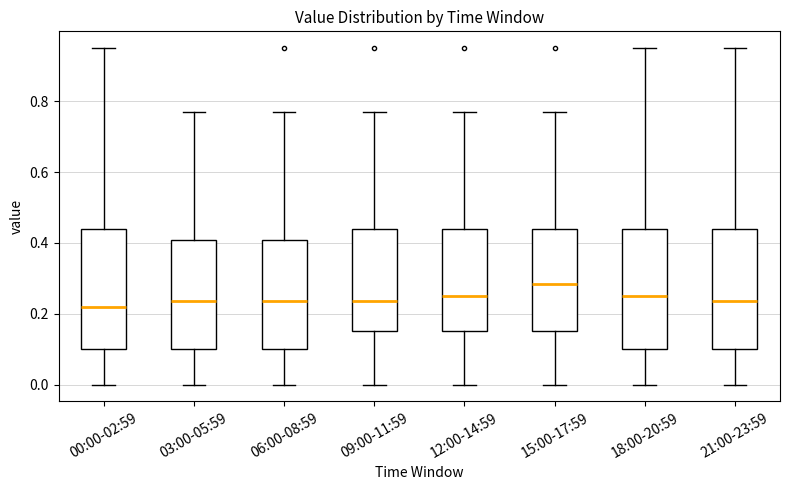

Reading left to right, transcribe this box plot: for each box, give where its median line is, the range the box spans, and where its two whiskers end, as read against the y-axis. The values are not printed on the chart, so give them approximately, as read against the axis.

00:00-02:59: median 0.22, box 0.10 to 0.44, whiskers 0.00 to 0.96
03:00-05:59: median 0.24, box 0.10 to 0.40, whiskers 0.00 to 0.78
06:00-08:59: median 0.24, box 0.10 to 0.40, whiskers 0.00 to 0.78
09:00-11:59: median 0.24, box 0.16 to 0.44, whiskers 0.00 to 0.78
12:00-14:59: median 0.26, box 0.16 to 0.44, whiskers 0.00 to 0.78
15:00-17:59: median 0.28, box 0.16 to 0.44, whiskers 0.00 to 0.78
18:00-20:59: median 0.26, box 0.10 to 0.44, whiskers 0.00 to 0.96
21:00-23:59: median 0.24, box 0.10 to 0.44, whiskers 0.00 to 0.96